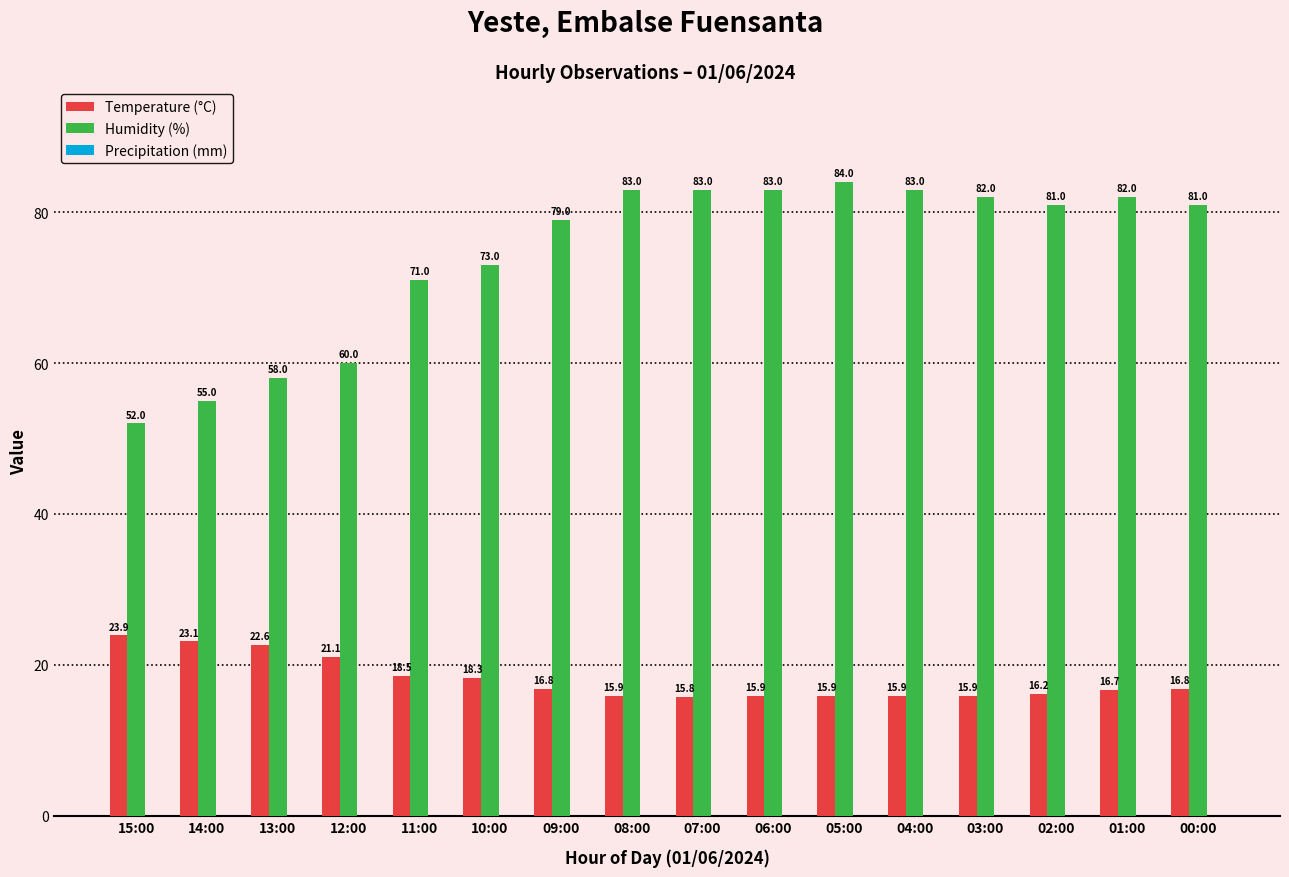

List the series in order of their overall mean, highest first.

Humidity (%), Temperature (°C)